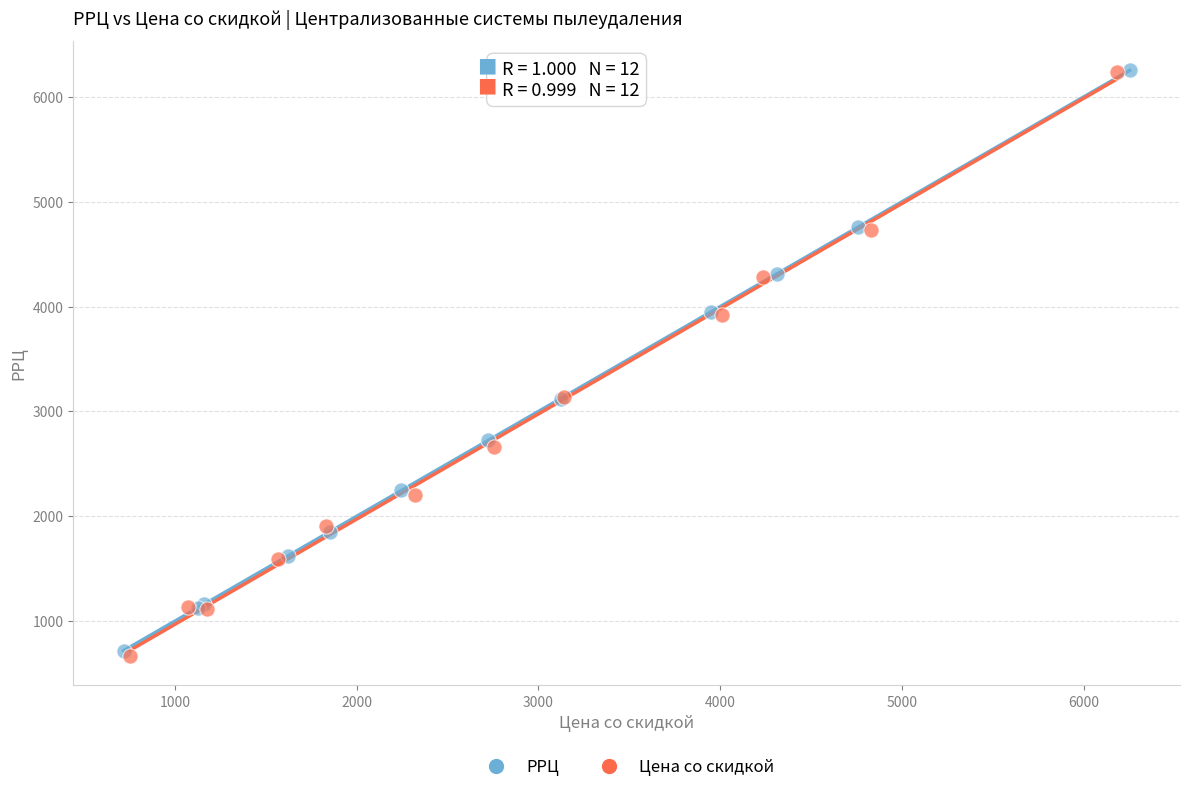

Which series has the widest spread of Y values?

Цена со скидкой